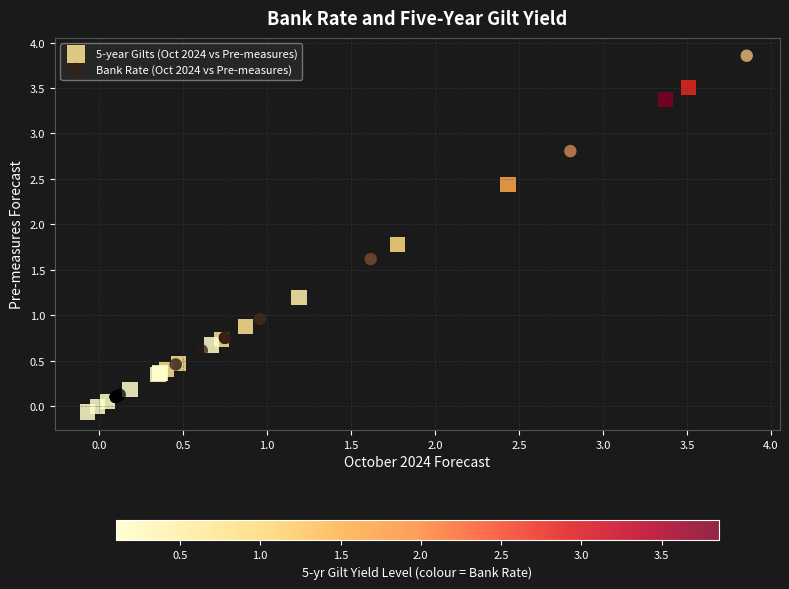

What are all the series names shown in the legend?

5-year Gilts (Oct 2024 vs Pre-measures), Bank Rate (Oct 2024 vs Pre-measures)